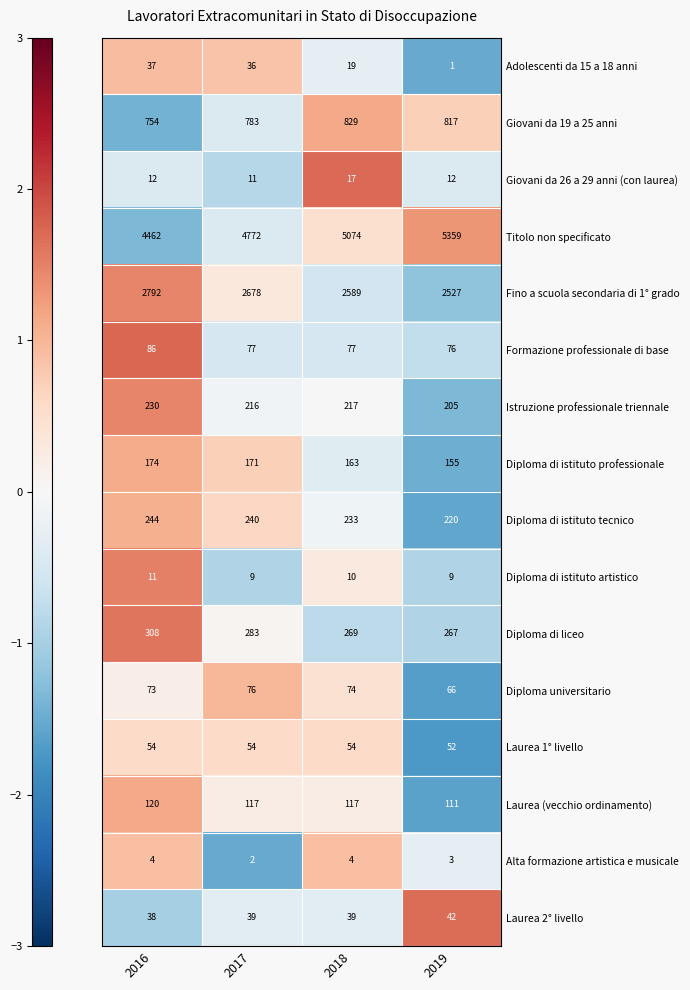

At 2019, list the series in order from largest to smallest.

Titolo non specificato, Fino a scuola secondaria di 1° grado, Giovani da 19 a 25 anni, Diploma di liceo, Diploma di istituto tecnico, Istruzione professionale triennale, Diploma di istituto professionale, Laurea (vecchio ordinamento), Formazione professionale di base, Diploma universitario, Laurea 1° livello, Laurea 2° livello, Giovani da 26 a 29 anni (con laurea), Diploma di istituto artistico, Alta formazione artistica e musicale, Adolescenti da 15 a 18 anni